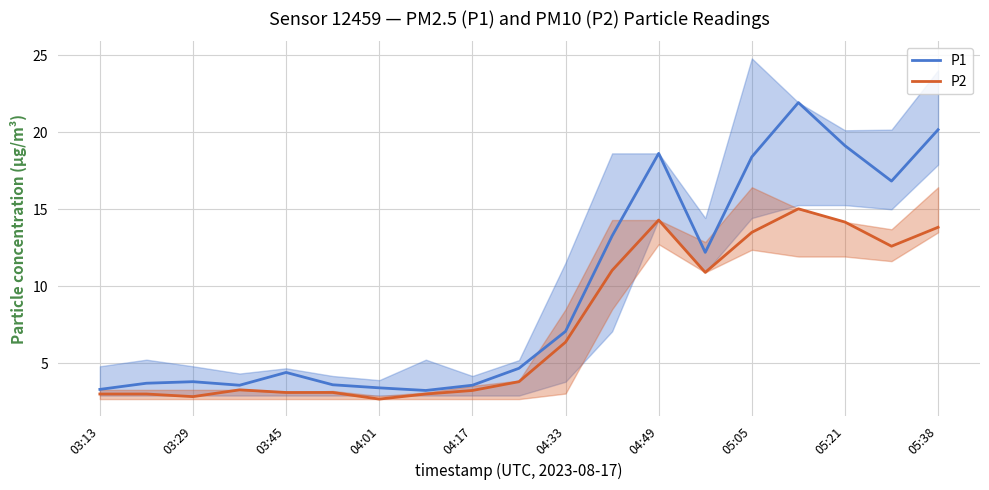

True or false: P2 has a value of 2.8 at 03:29.

True